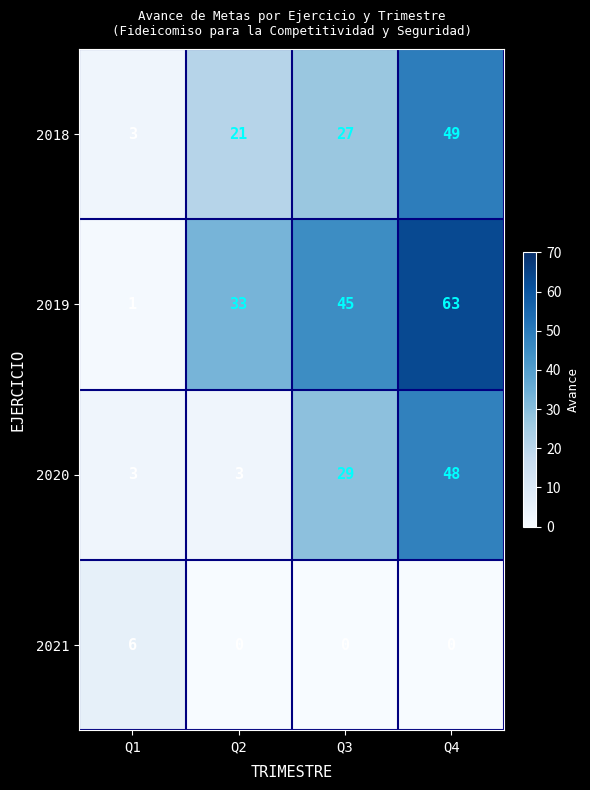

What is the difference between the maximum and minimum values in the 2021 series?

6